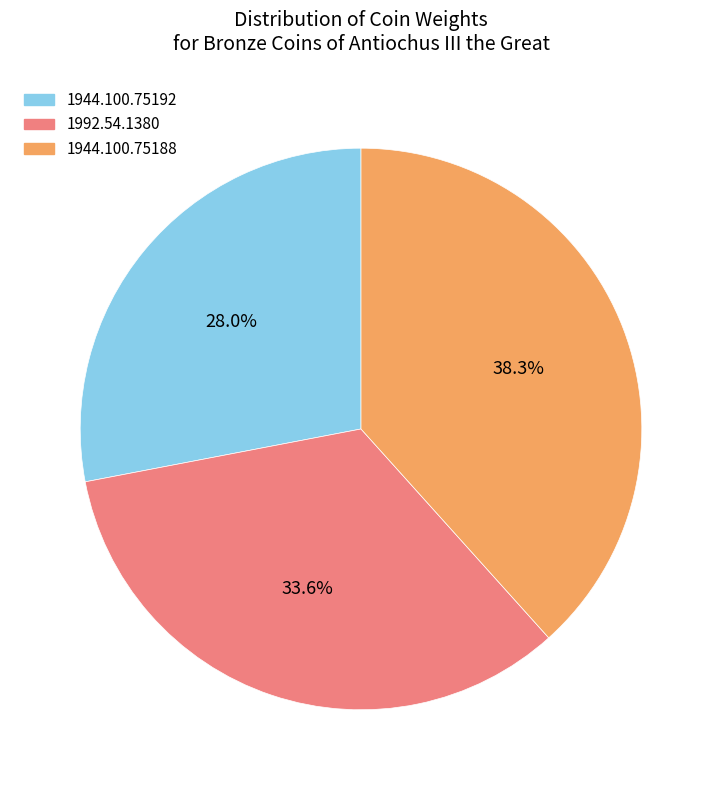

What percentage do 1944.100.75188 and 1944.100.75192 together represent?

66.4%